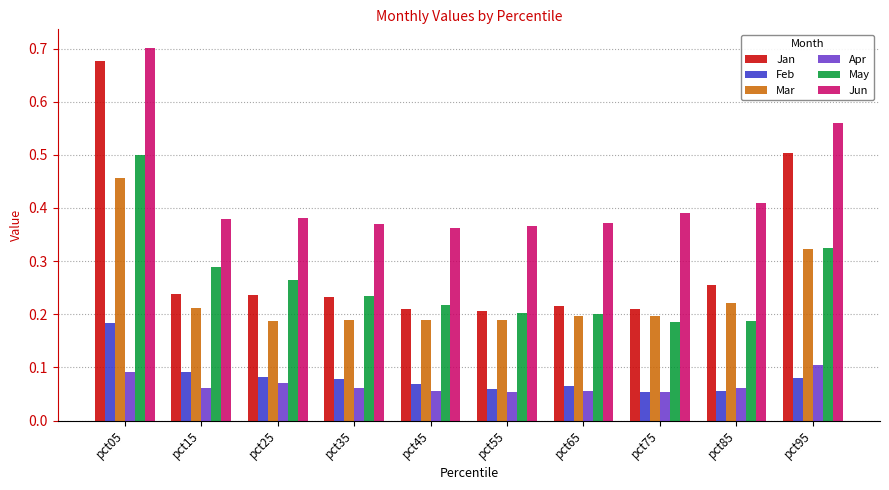

The Feb series shows 0.1 at pct65. True or false?

True